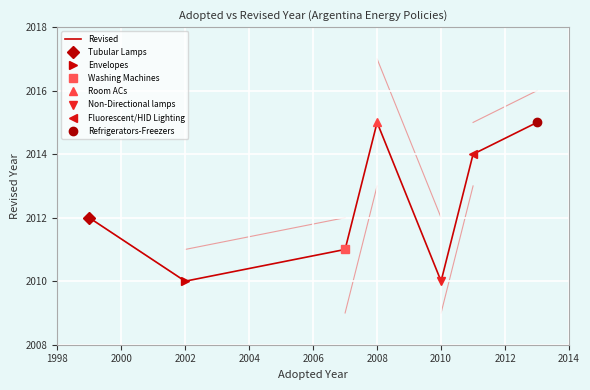

What is the highest value of the Revised series?

2015